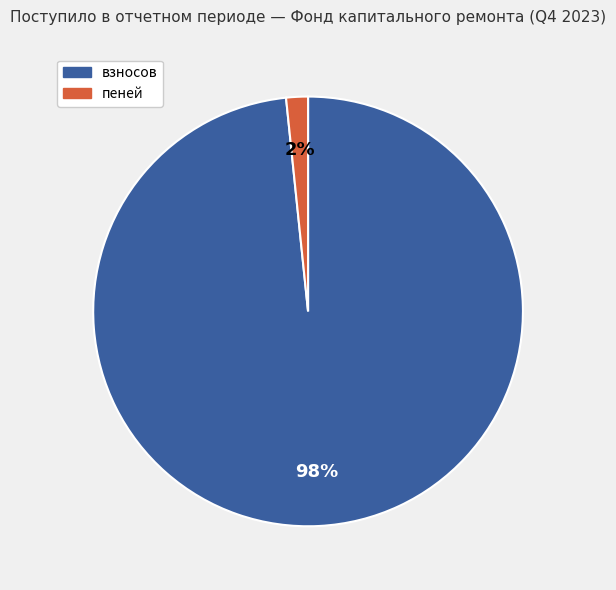

Which has a higher value, взносов or пеней?

взносов